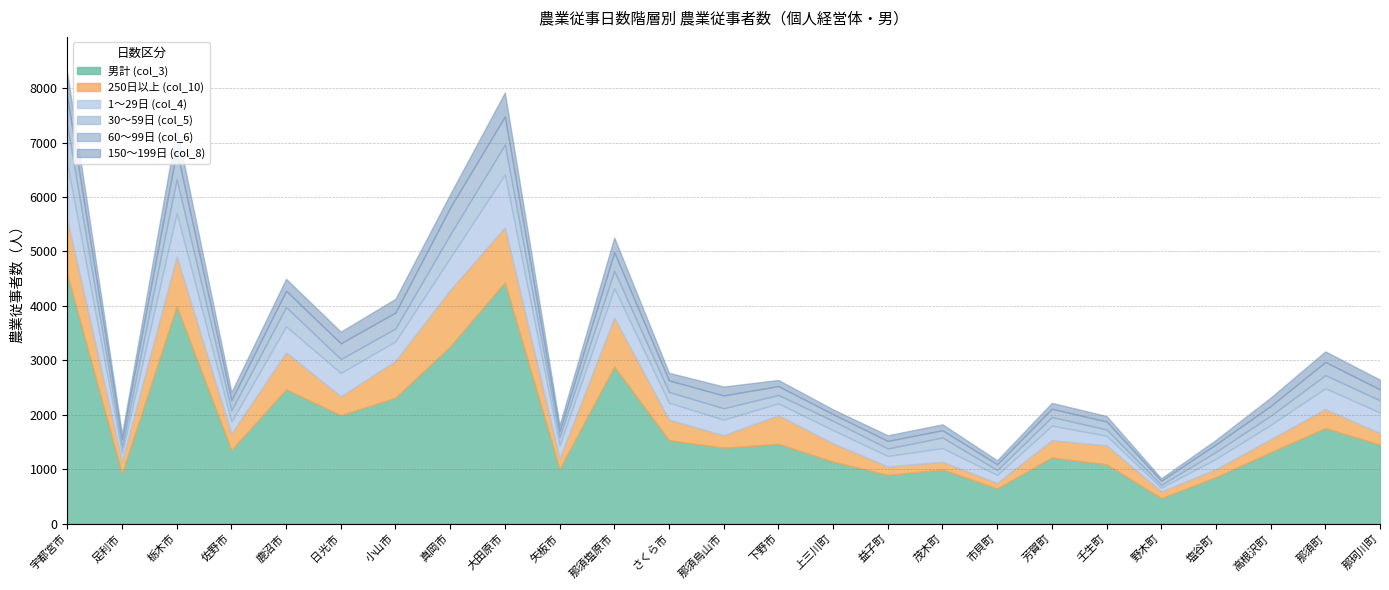

How many lines are shown in the chart?

6